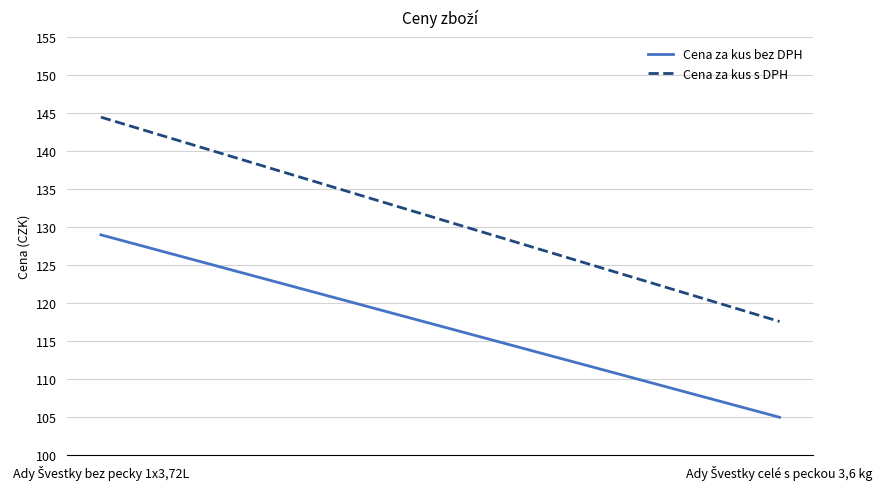

Rank the series by their maximum value, from lowest to highest.

Cena za kus bez DPH, Cena za kus s DPH